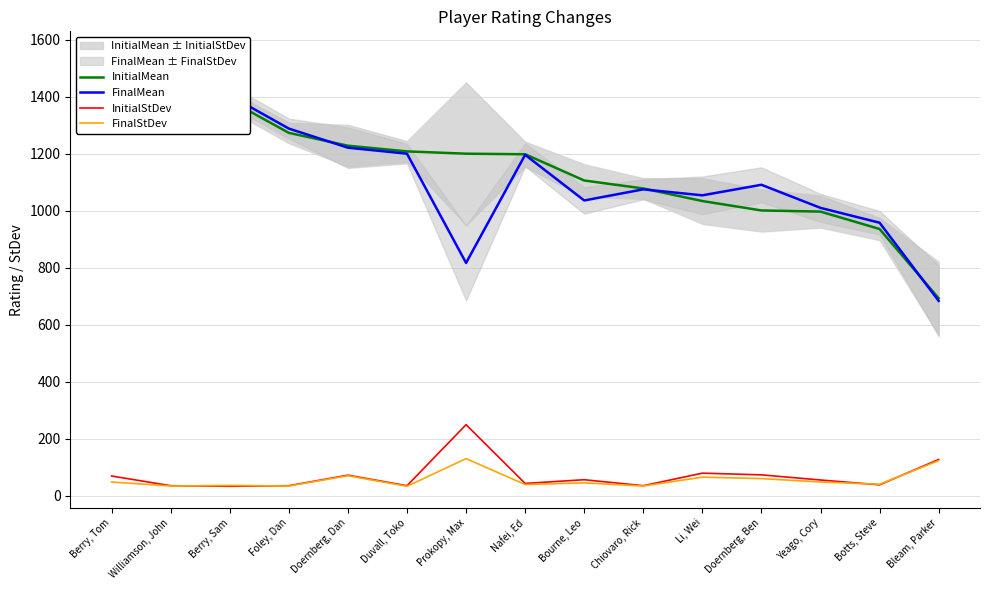

How many data points in FinalMean are above 1091?

7